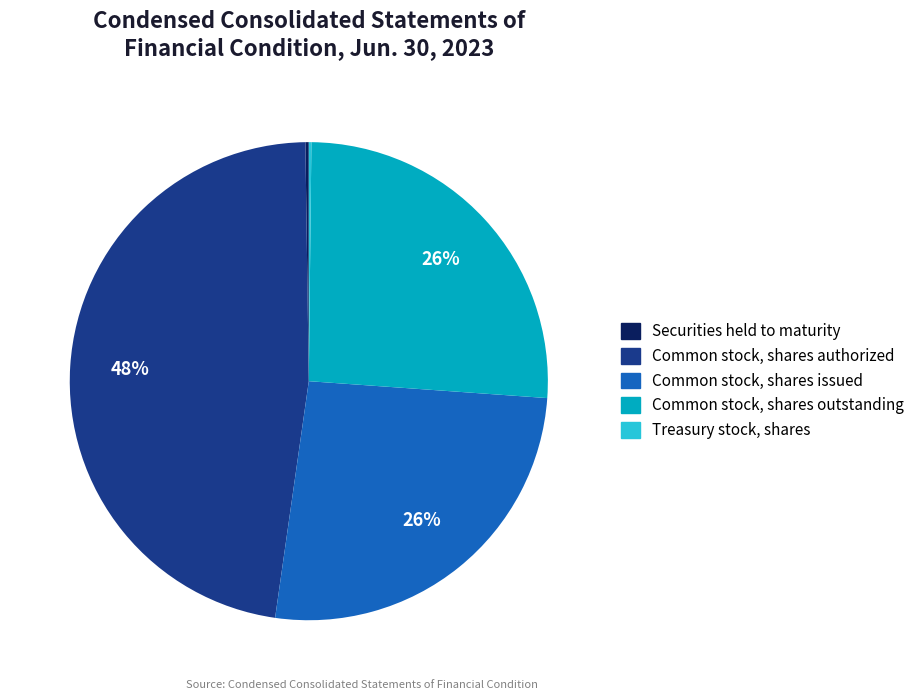

To the nearest percent, what is the average slice percentage?

20%